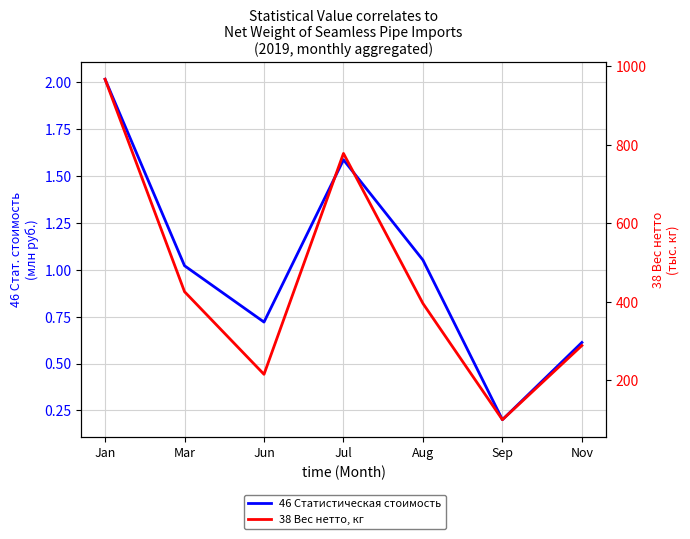

True or false: 38 Вес нетто, кг has a value of 28.1 at Sep.

False